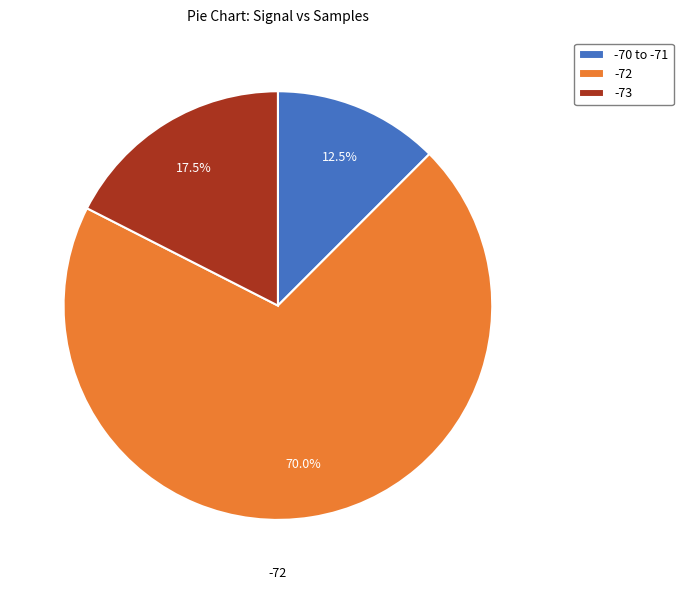

Which slice is the smallest?

-70 to -71